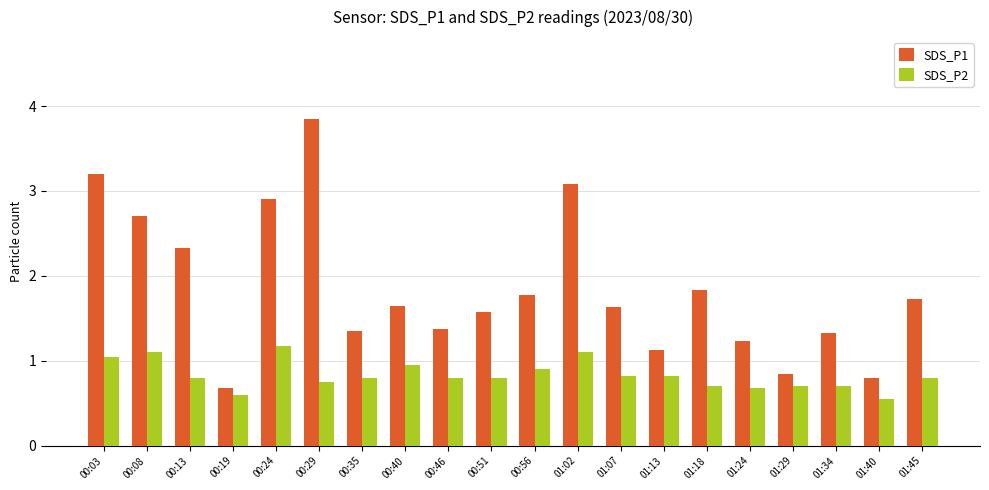

At how many categories does at least one series exceed 2?

6